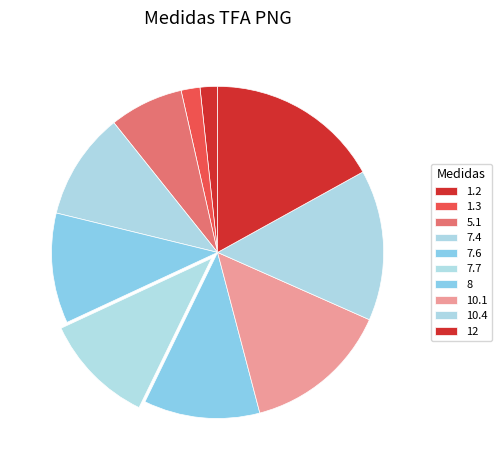

What percentage is the 7.7 slice, to the nearest percent?

11%